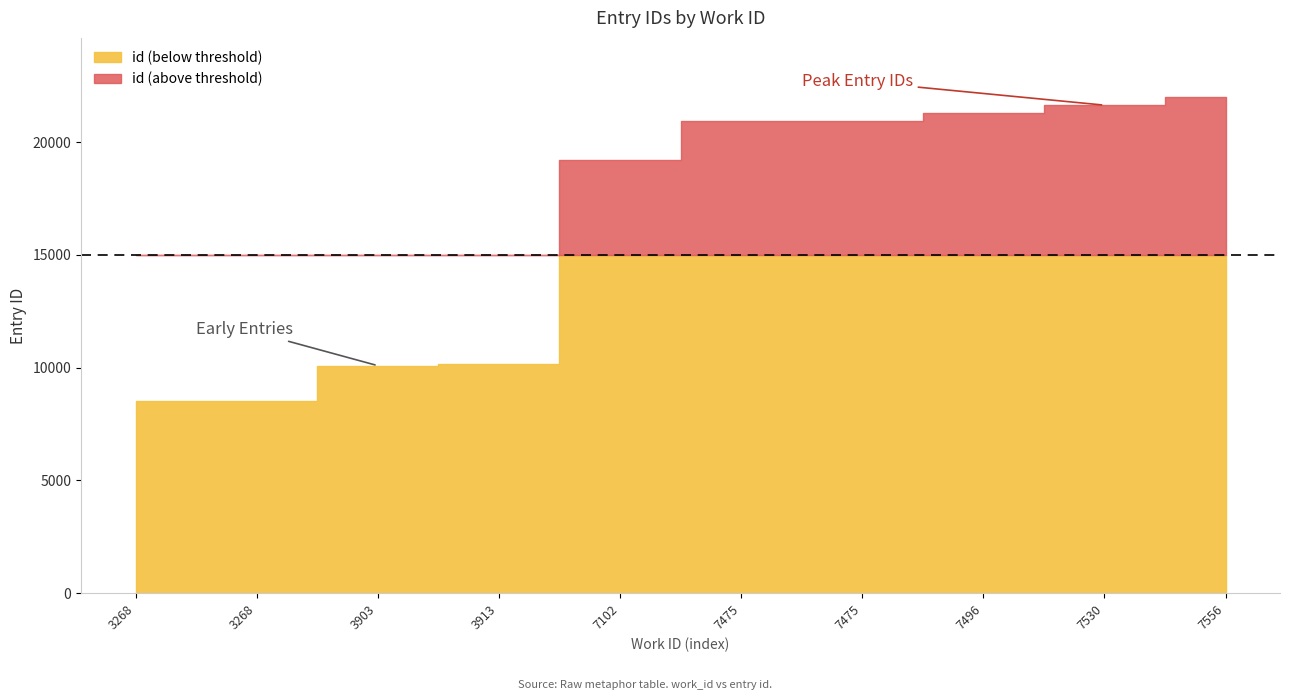

At which category does the chart reach its minimum across all series?

3268